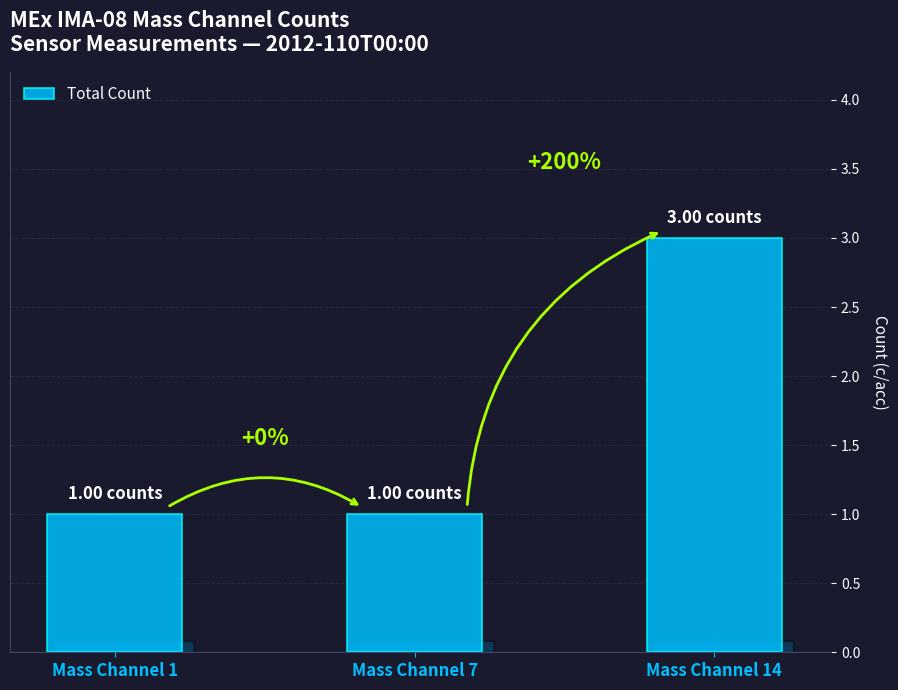

At which label is the value closest to 2?

Mass Channel 1